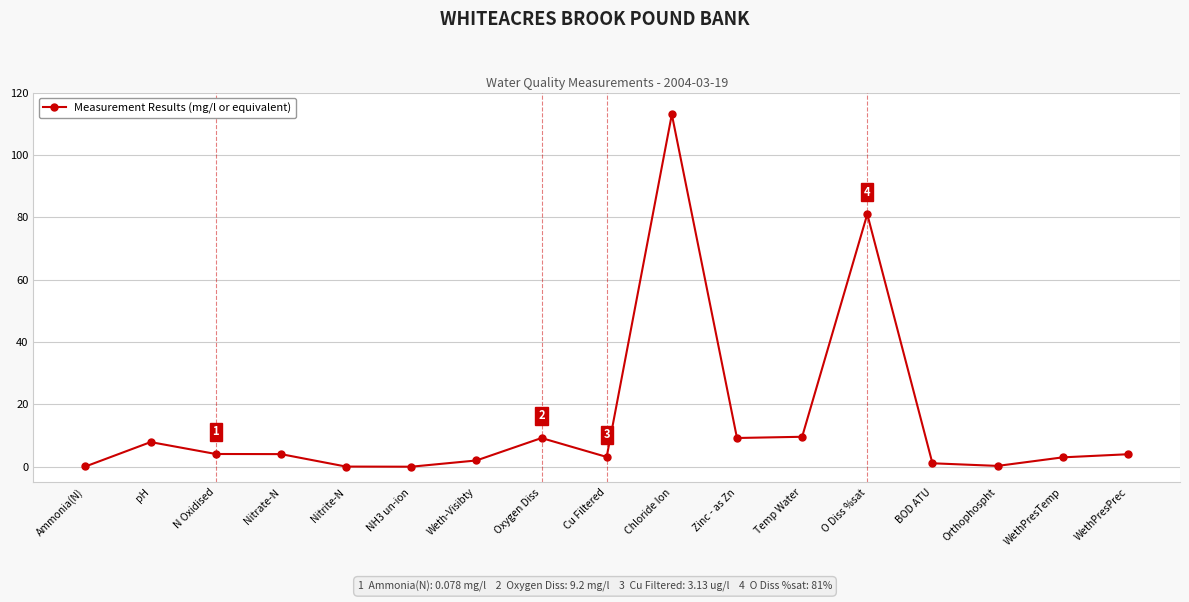

At which category does the data reach its first local peak?

pH